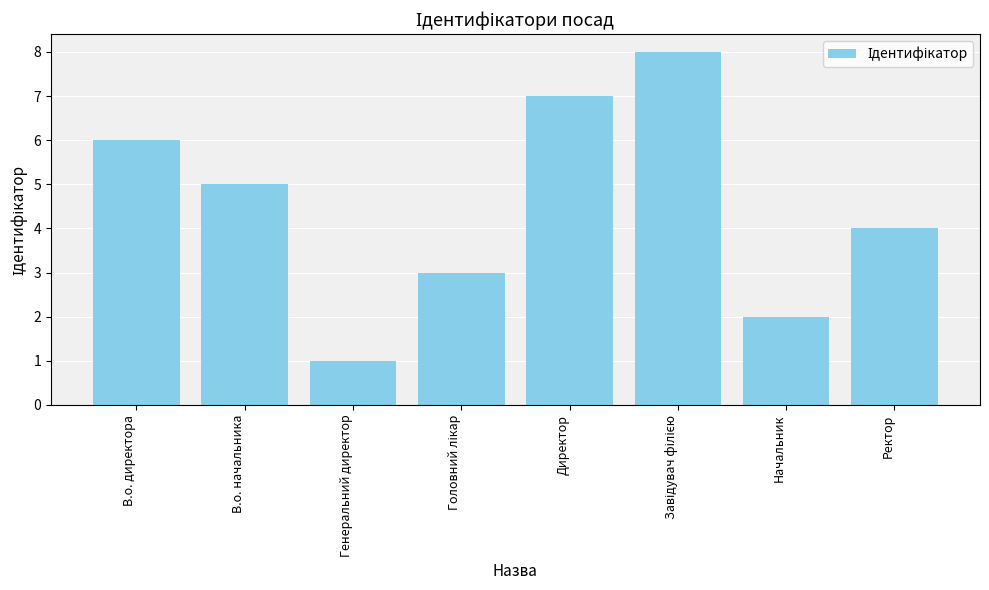

What is the sum of all values?

36